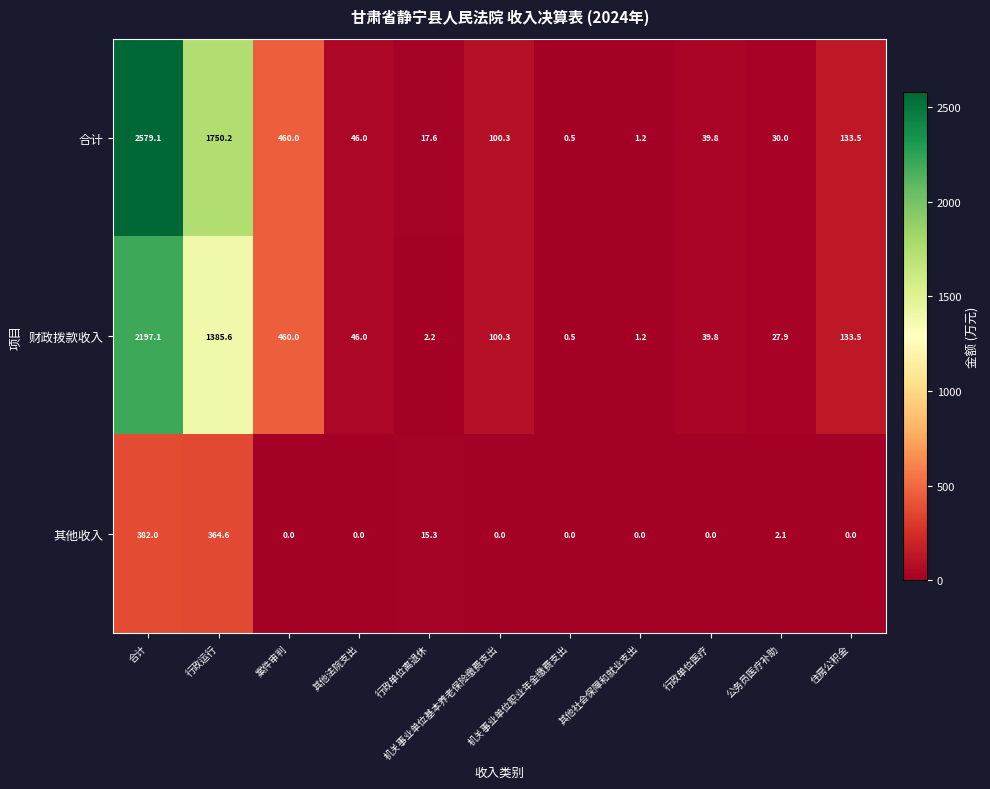

What is the sum of all 其他收入 values?

764.0